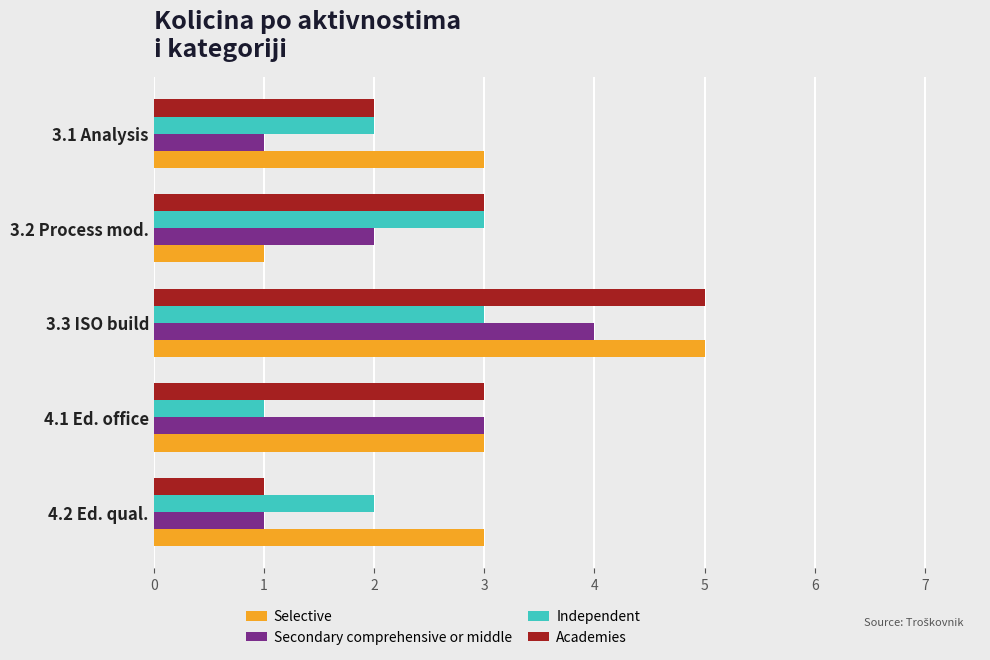

Which series changed the most between 3.2 Process mod. and 3.1 Analysis?

Selective